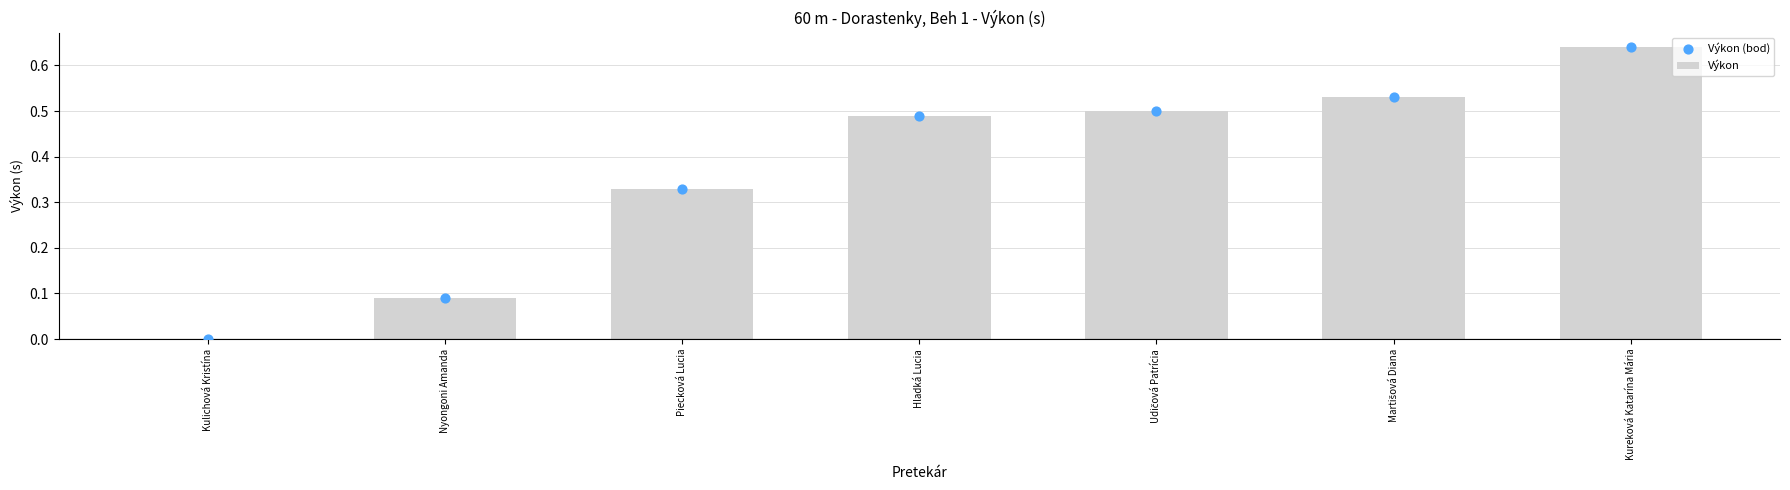

Which series has the largest total across all categories?

Výkon